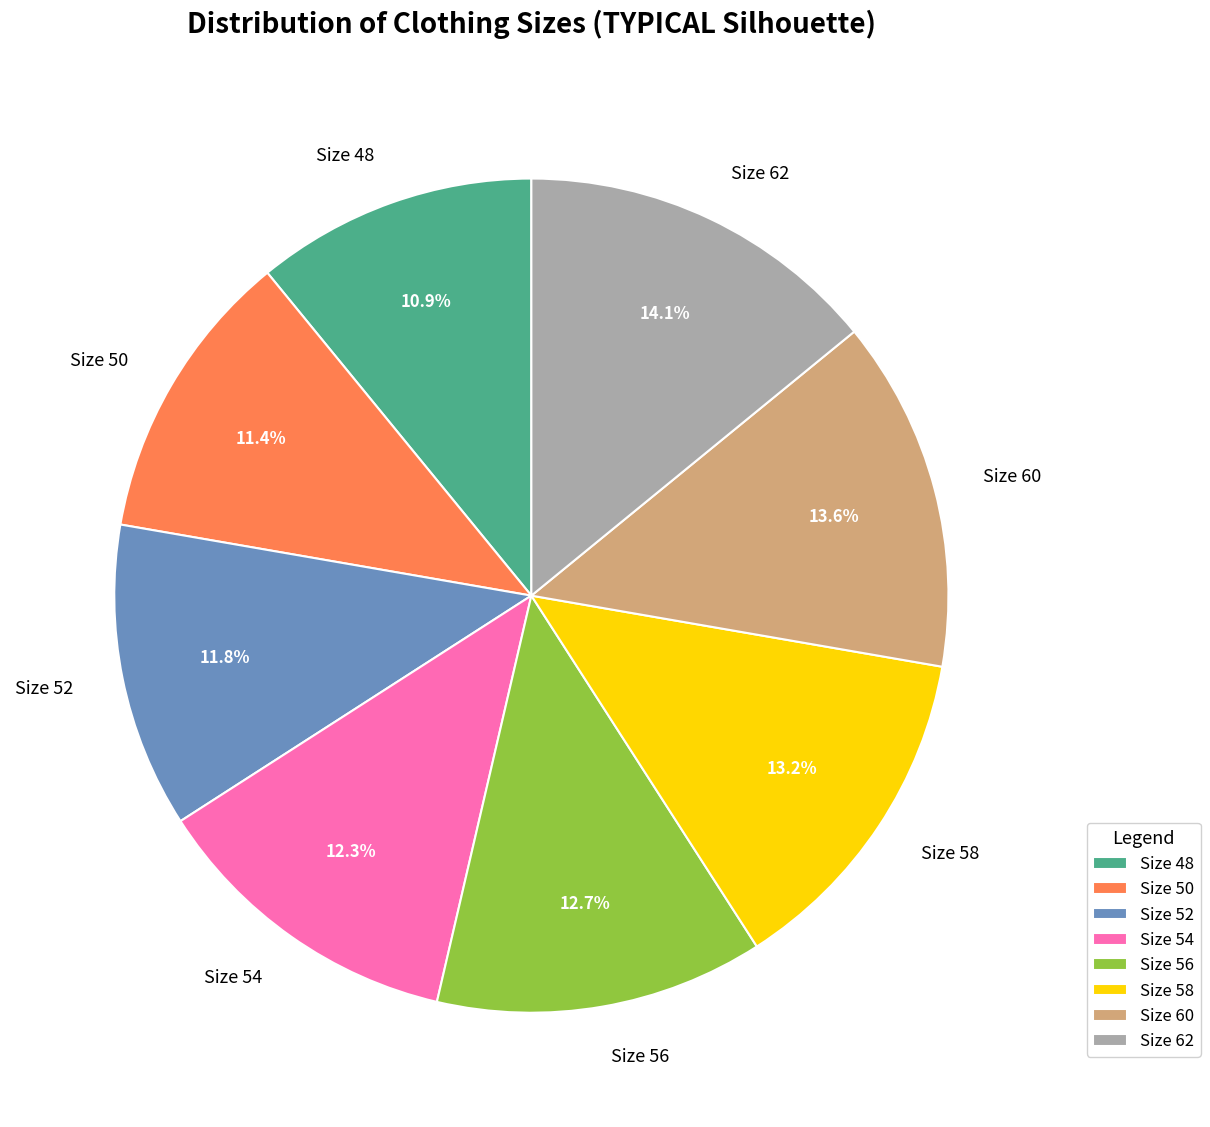

Does any single category account for the majority?

No